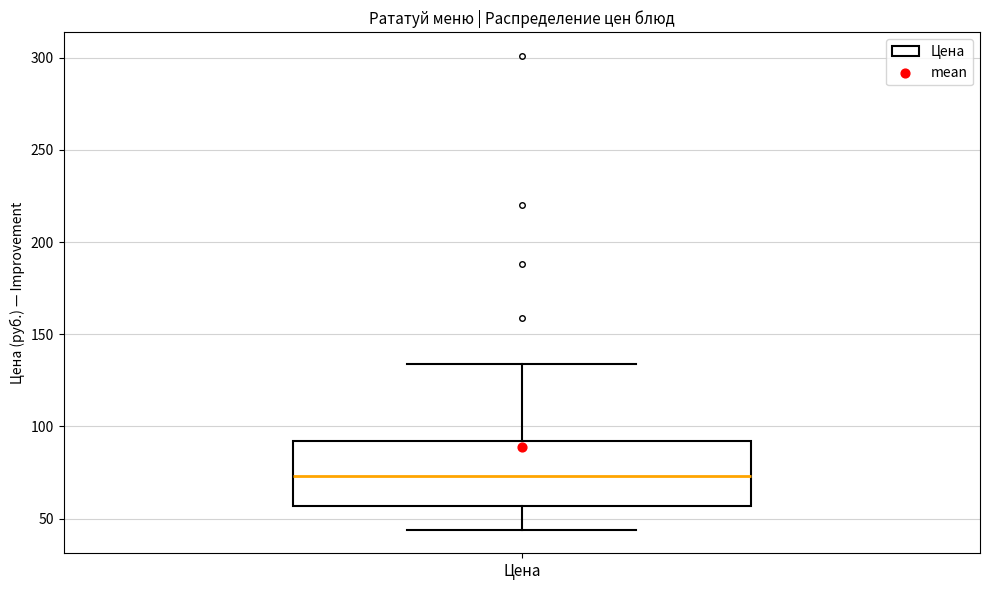

Read this box plot against the y-axis: the position of the median line, the range covered by the box, and the ends of both whiskers. The values are not printed on the chart, so give them approximately, as read against the axis.

median 75, box 55 to 90, whiskers 45 to 135